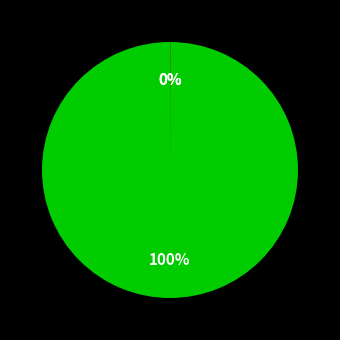

Is there a majority slice in this chart?

Yes